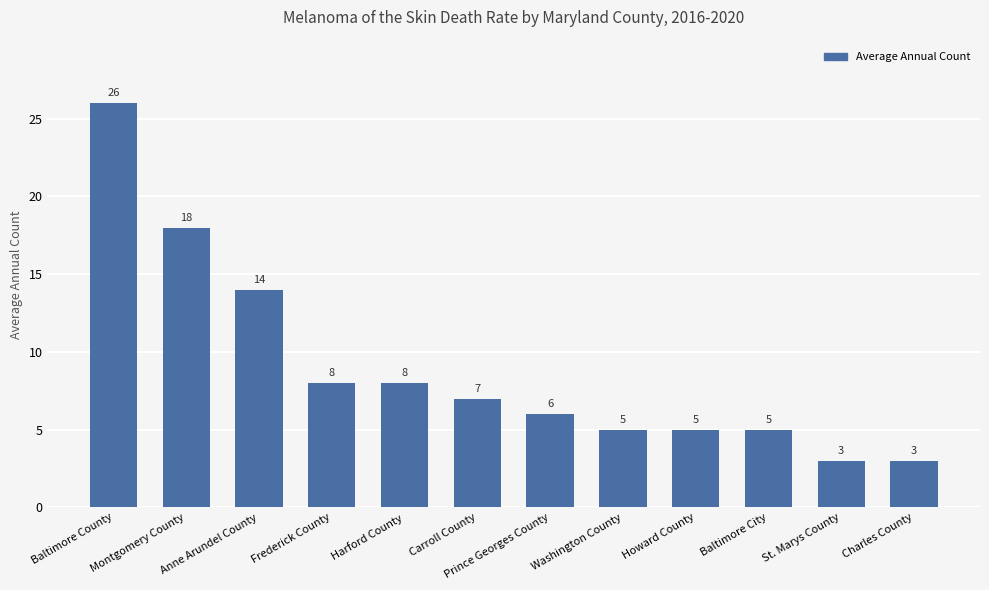

The chart shows a value of 8 at Anne Arundel County. True or false?

False